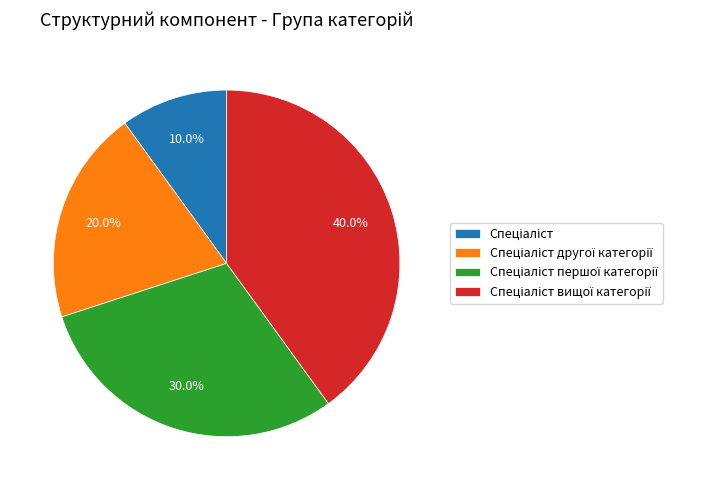

Is there a majority slice in this chart?

No